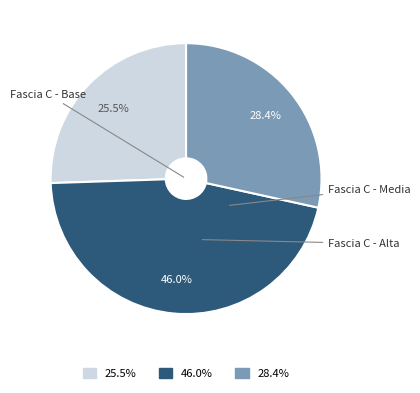

Does any single category account for the majority?

No